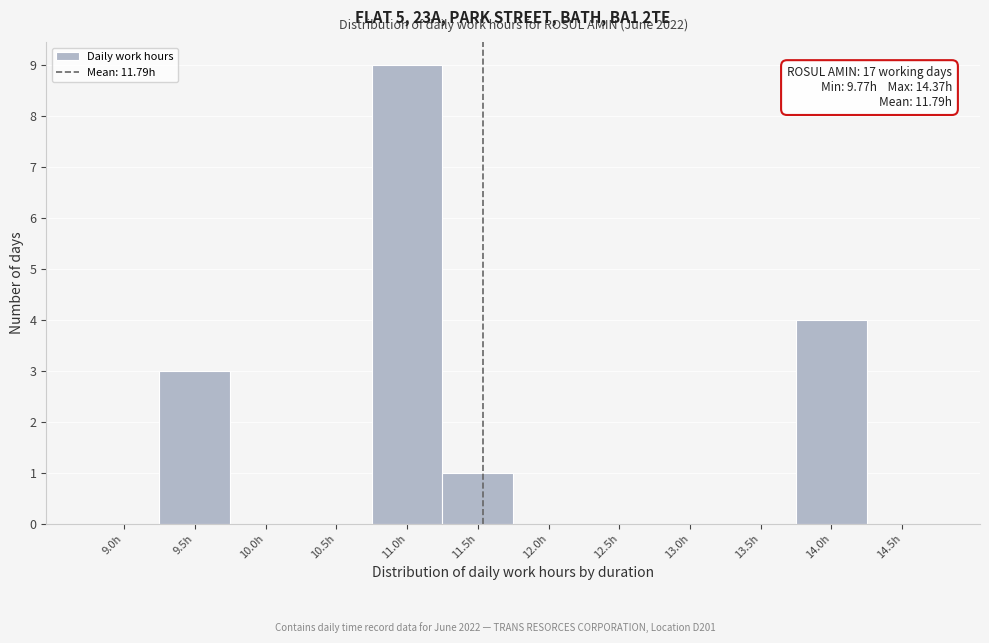

Reading left to right, what are all the values shown in this chart?

9.0h=0	9.5h=3	10.0h=0	10.5h=0	11.0h=9	11.5h=1	12.0h=0	12.5h=0	13.0h=0	13.5h=0	14.0h=4	14.5h=0